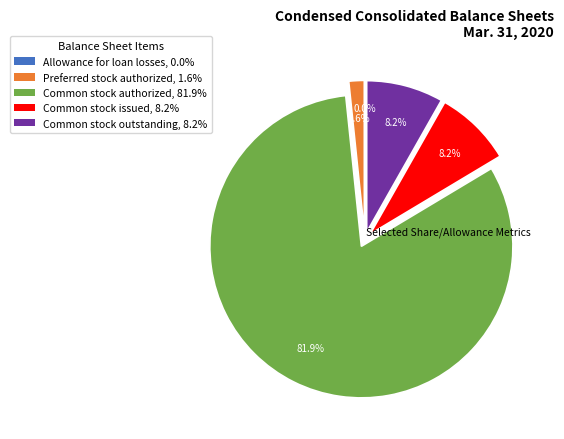

Between Common stock authorized and Preferred stock authorized, which is larger?

Common stock authorized